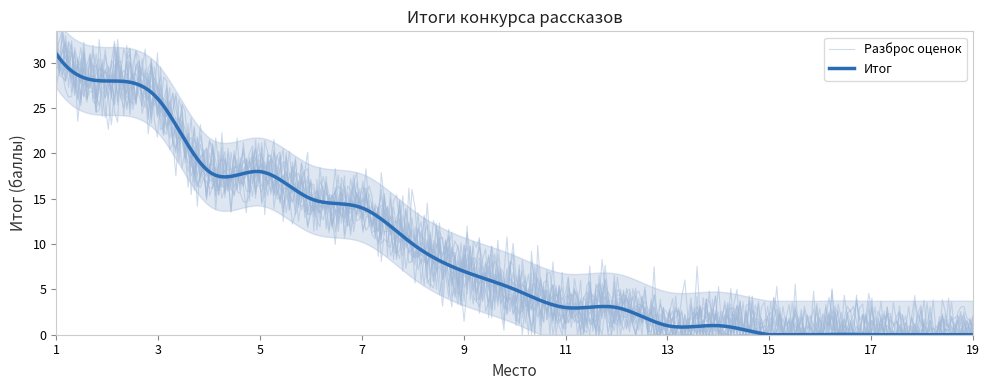

What is the difference between the maximum and minimum values?

31